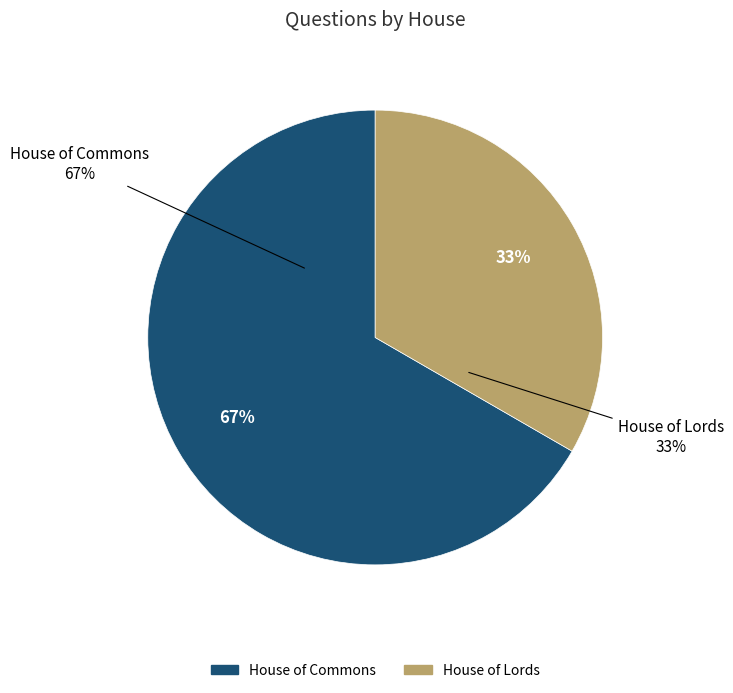

To the nearest percent, what percentage of the pie is House of Commons?

67%